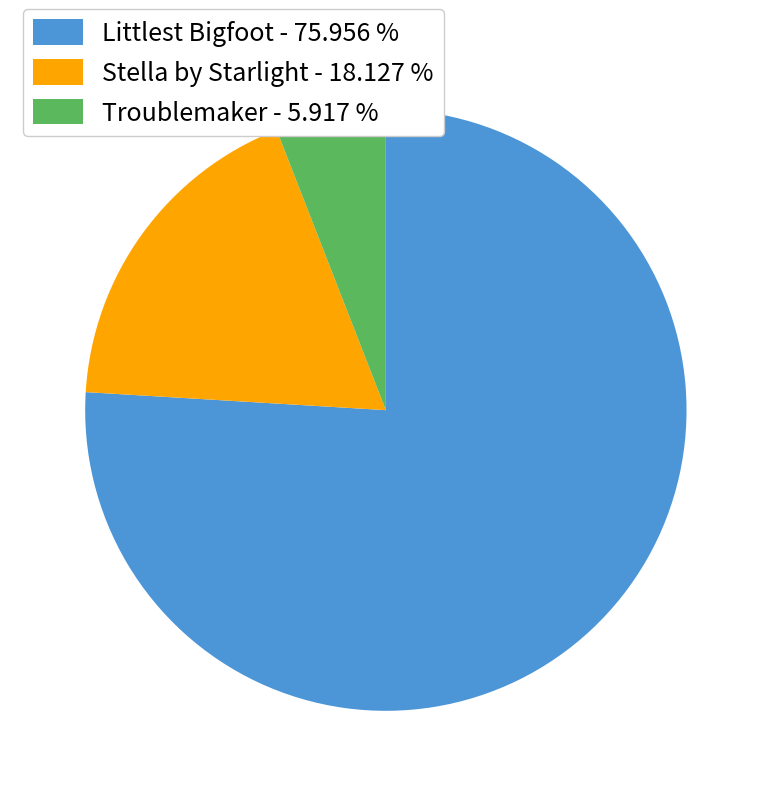

True or false: Troublemaker accounts for 6% of the total.

True